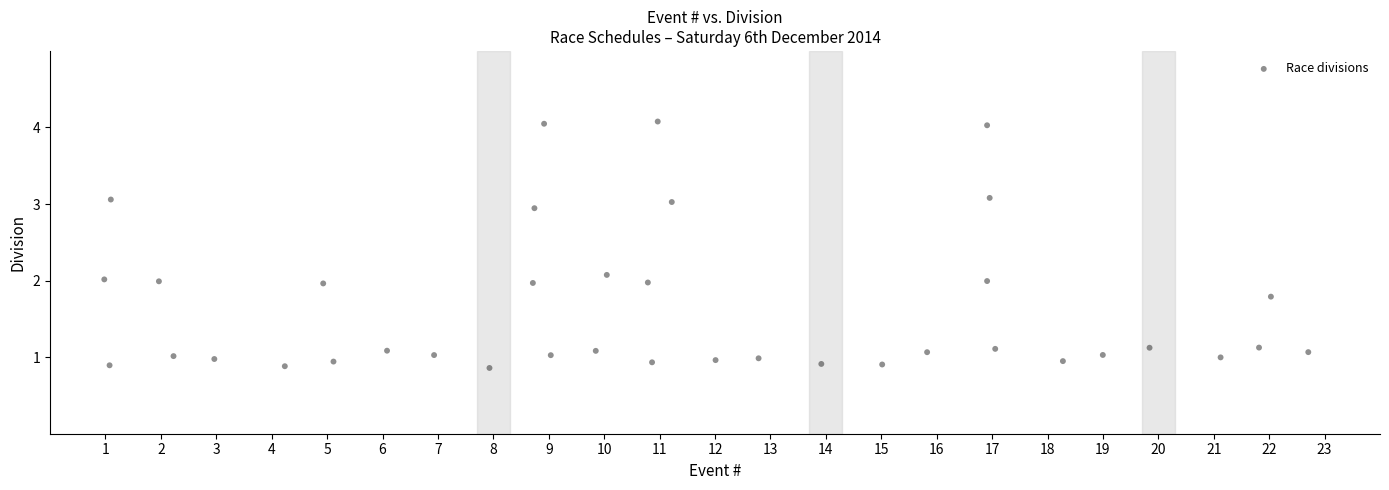

What is the range of Y values (max minus min)?

3.2